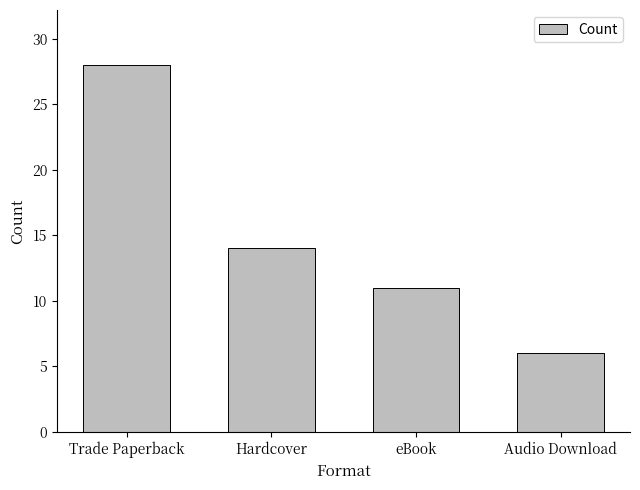

How many data points does each series have?

4